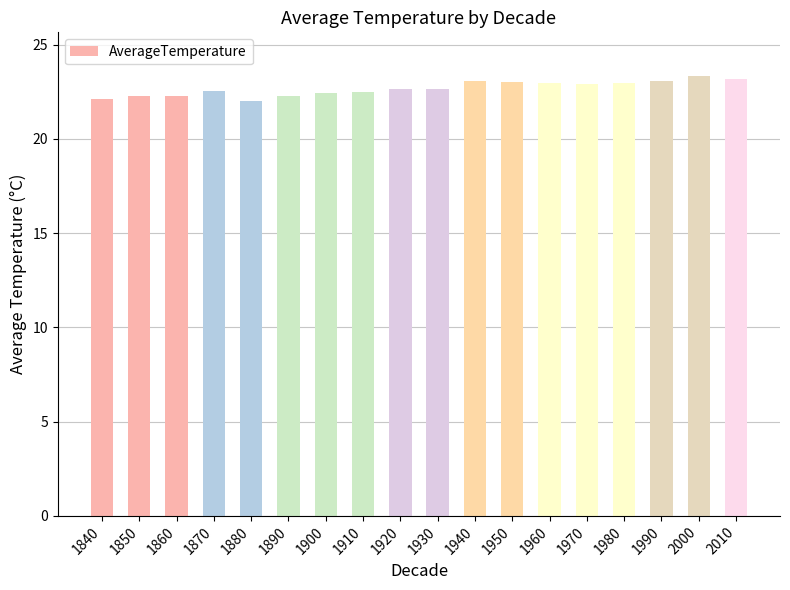

What is the smallest value displayed?

22.0